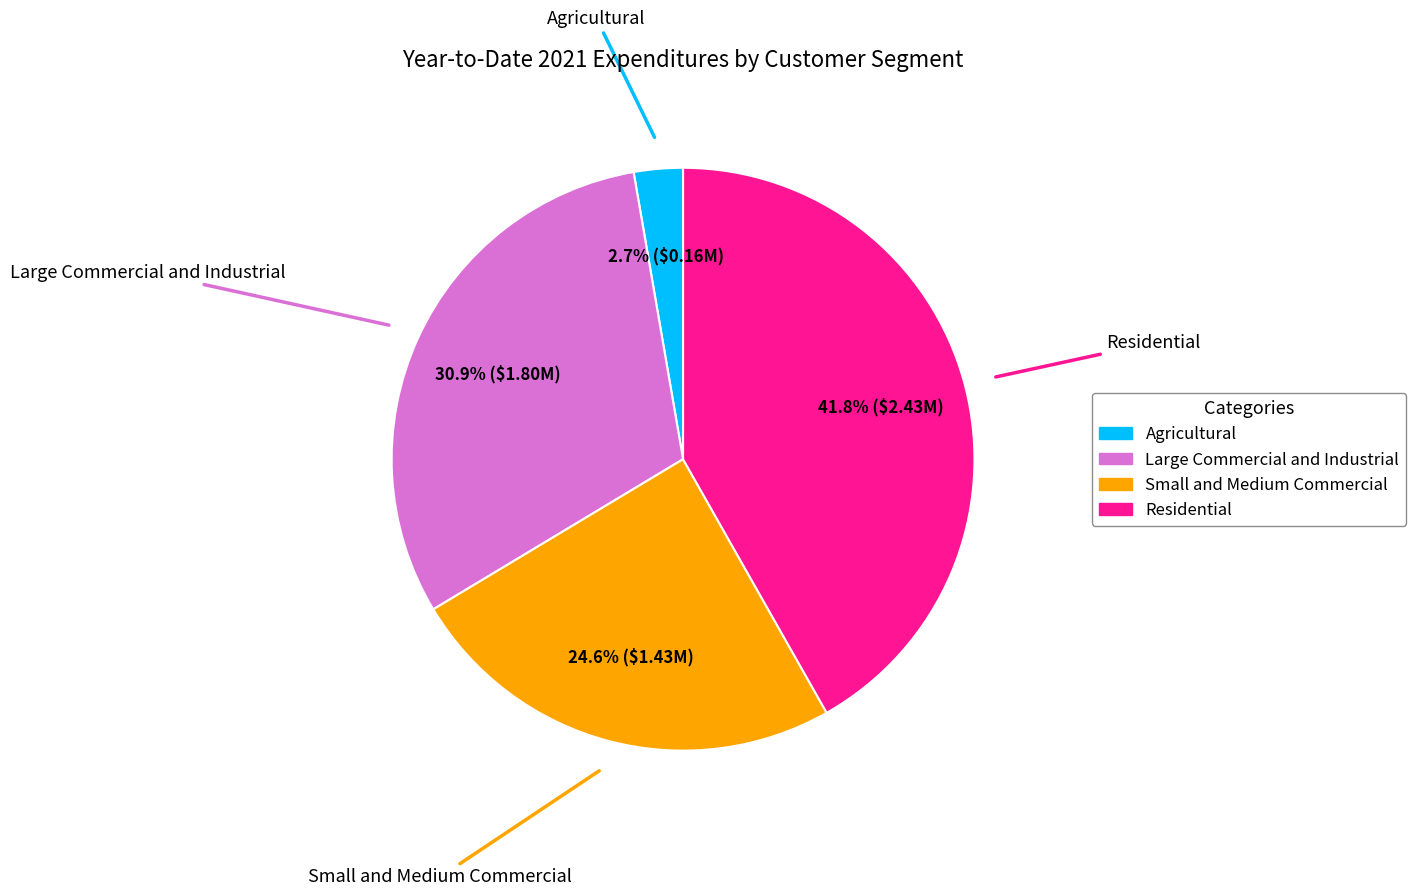

Between Large Commercial and Industrial and Residential, which is larger?

Residential